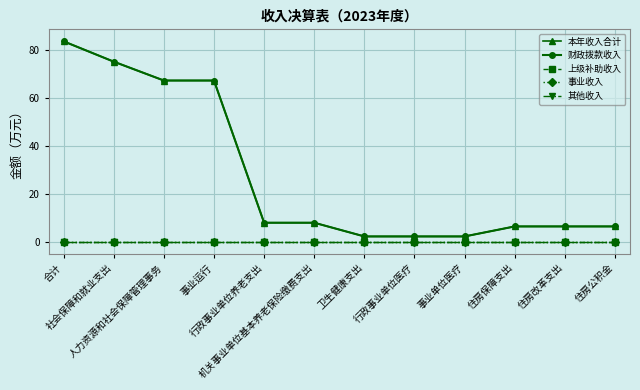

Is this an area chart (filled region under the line)?

No